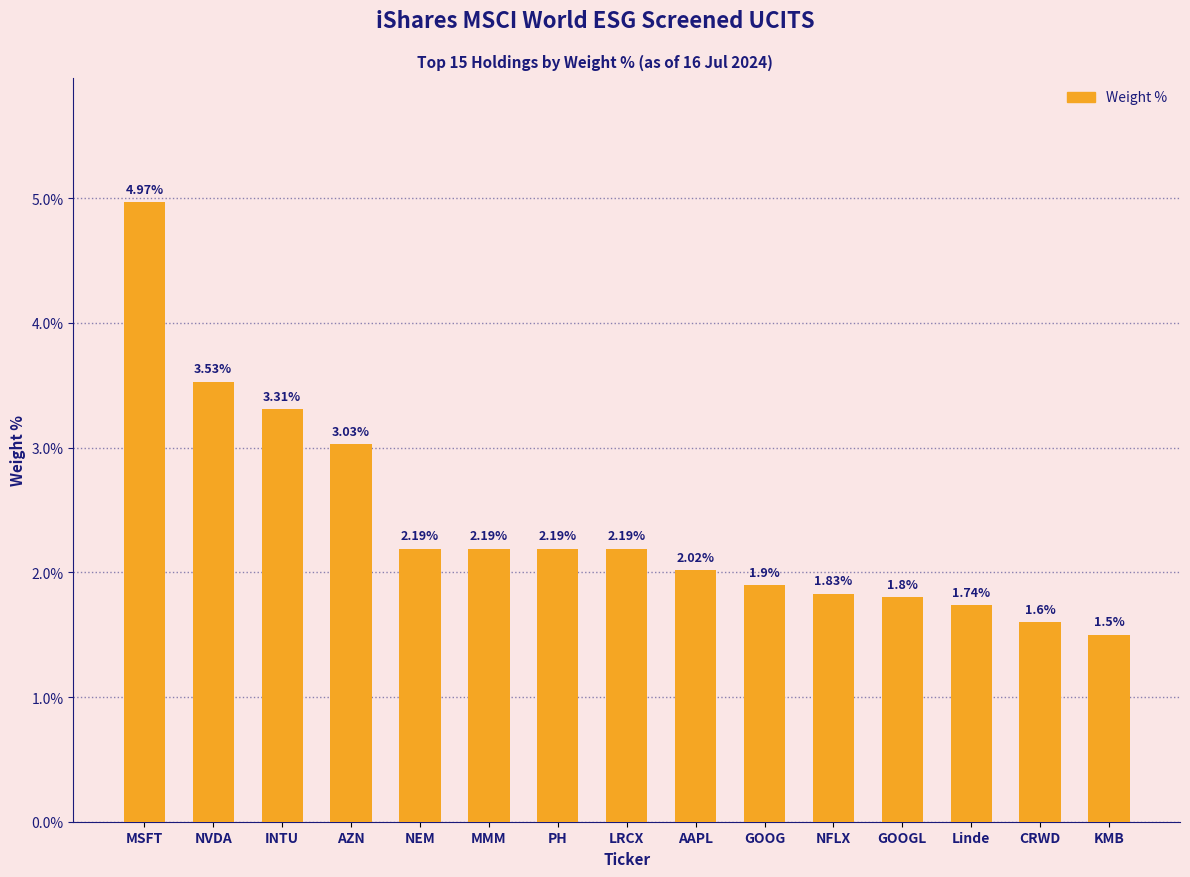

How many distinct data groups are displayed?

1